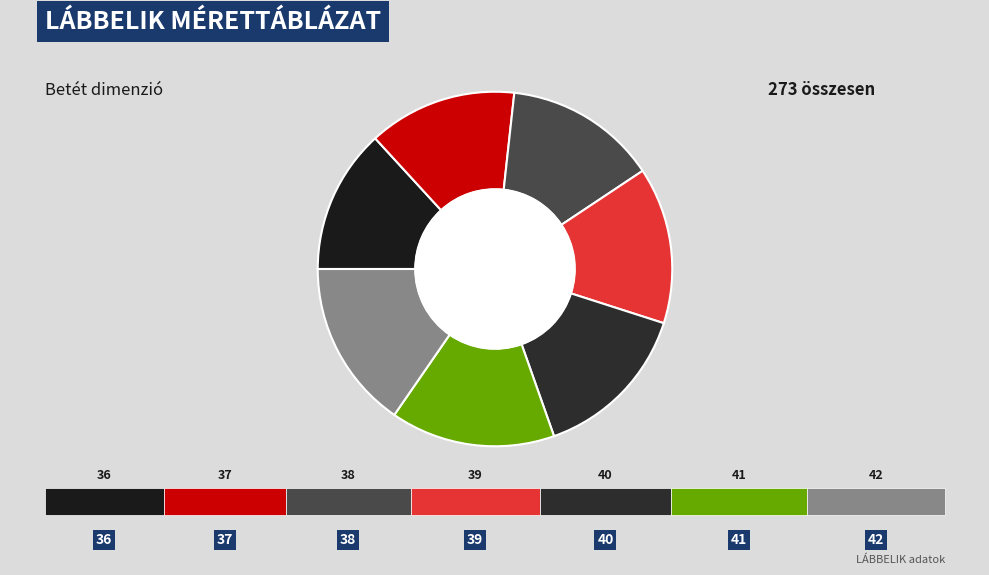

How many slices are in this pie chart?

7